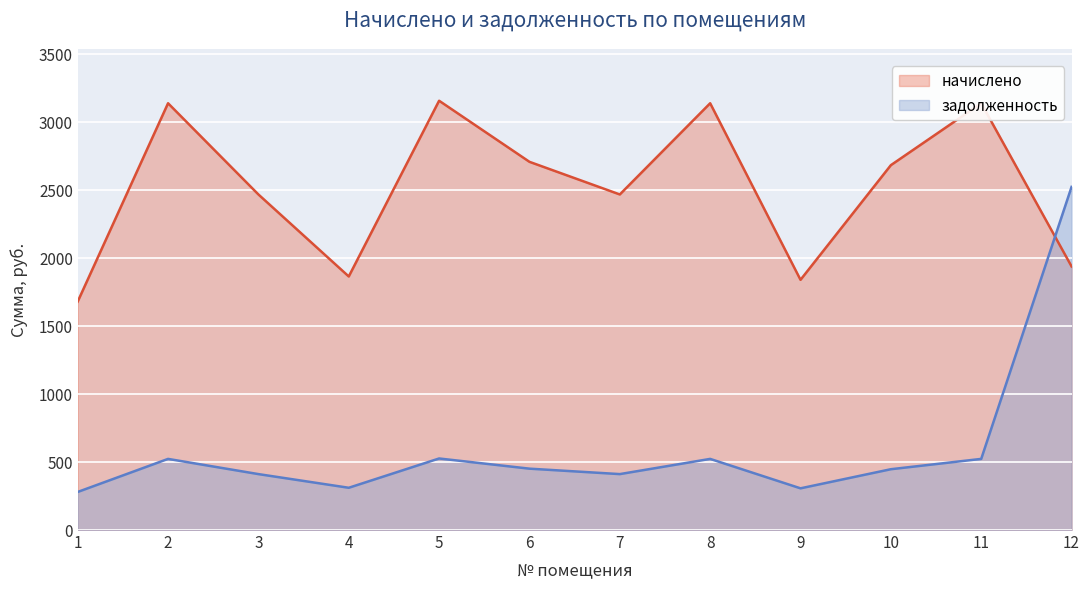

Which series changed the most between 1 and 12?

задолженность